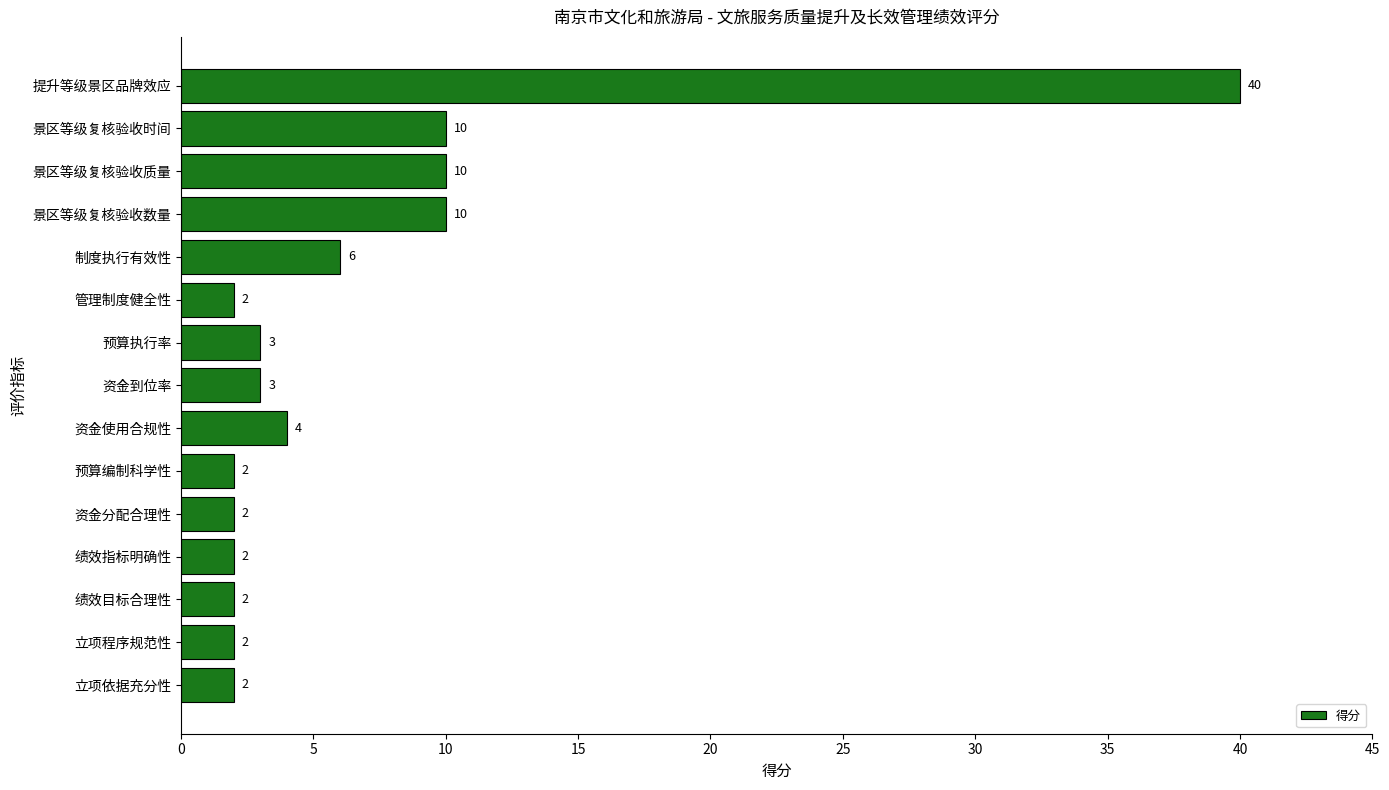

What is the average value?

7